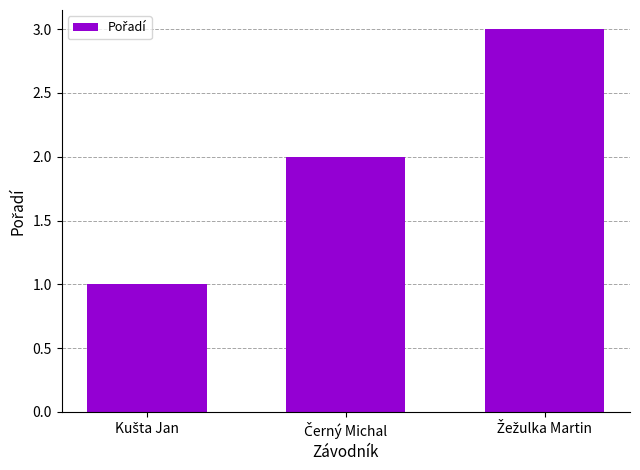

How many distinct data groups are displayed?

1